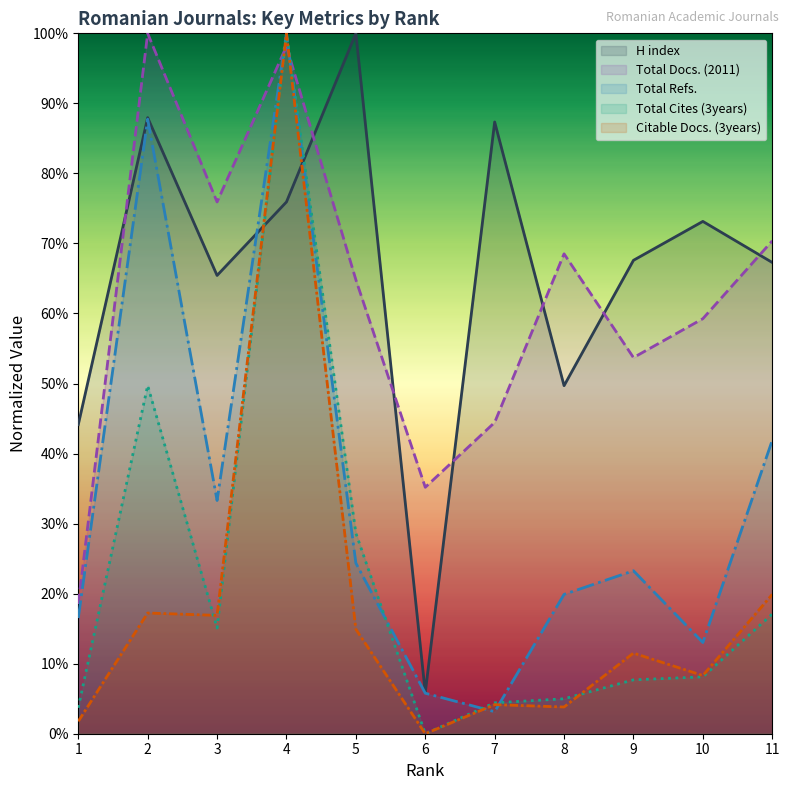

What is the sum of all Total Refs. values?

3.7